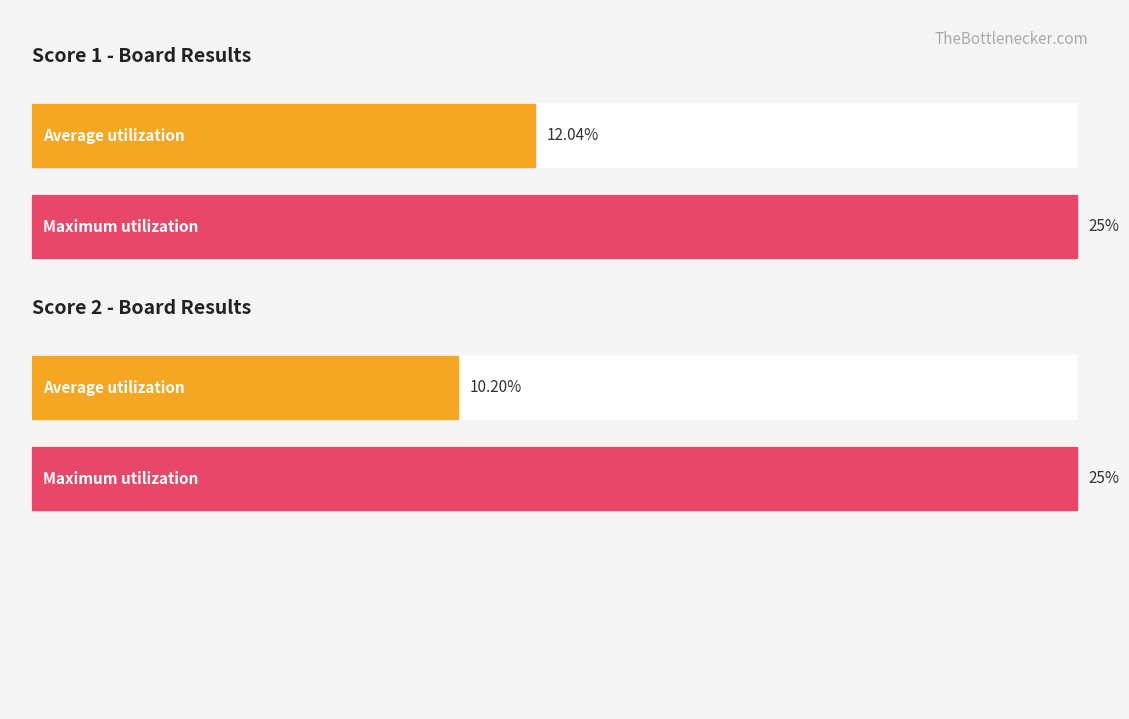

The value of Score 1 at 19 is 27. True or false?

False